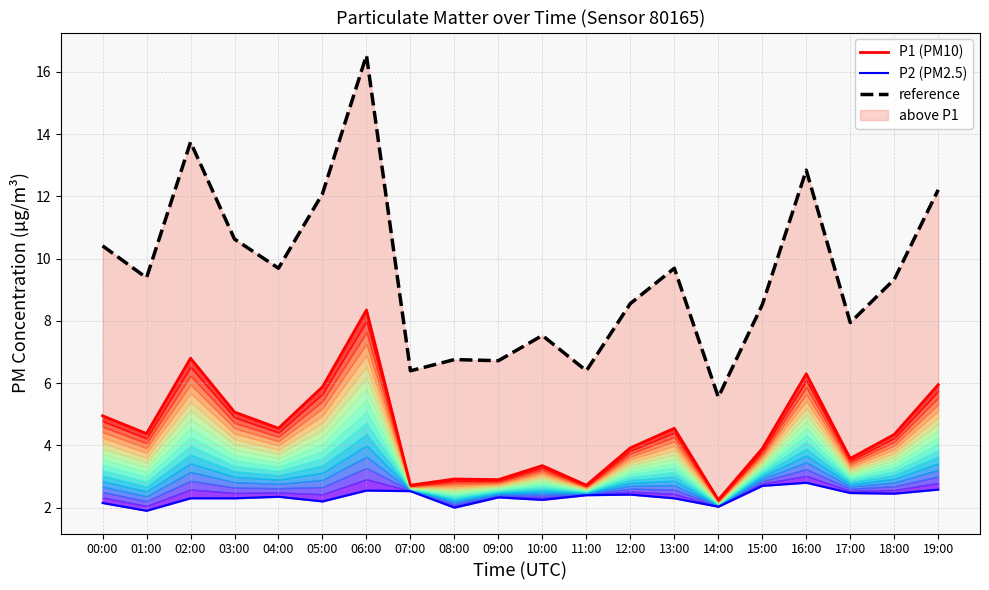

True or false: P1 (PM10) has a value of 4.5 at 13:00.

True